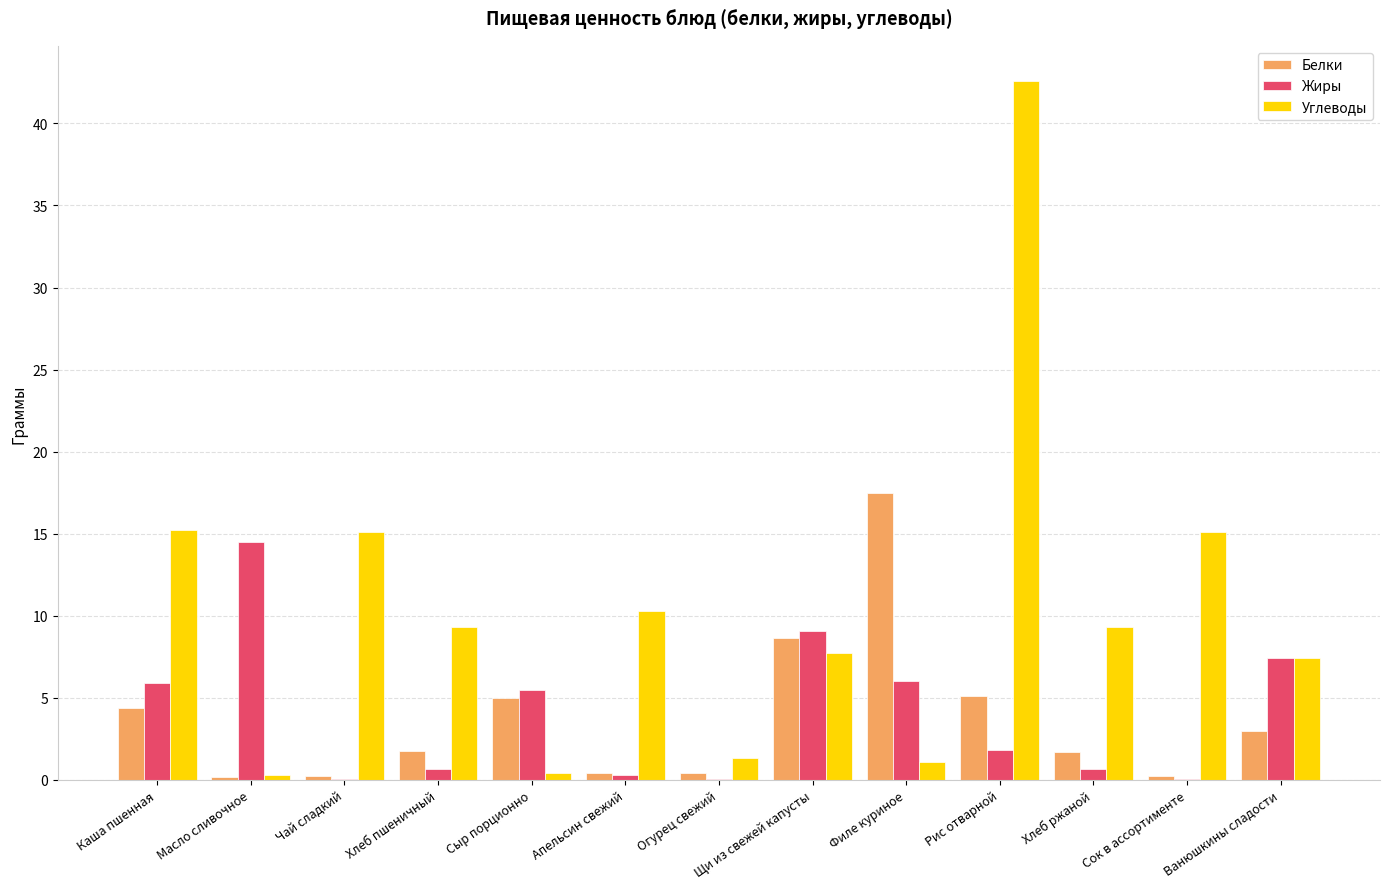

How many groups of bars are there?

13